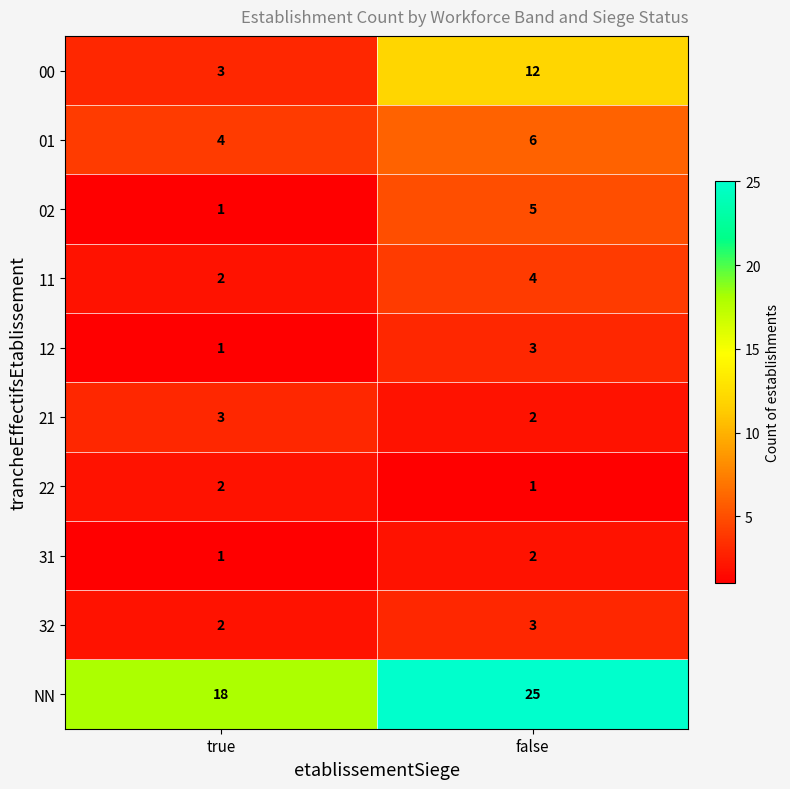

Is it true that 01 equals 8 at false?

False